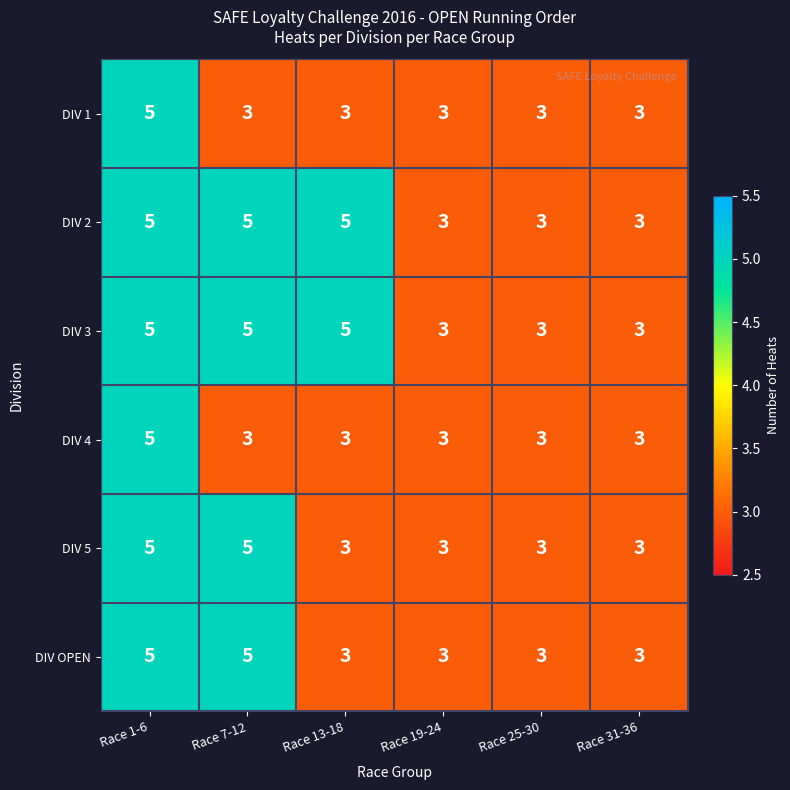

Count the DIV 1 values in the range 3 to 4.

5